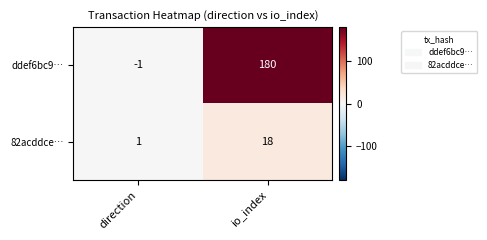

True or false: 82acddce… has a value of 1 at direction.

True